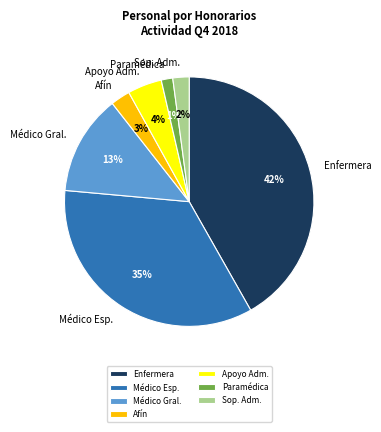

Which slice is the largest?

Enfermera